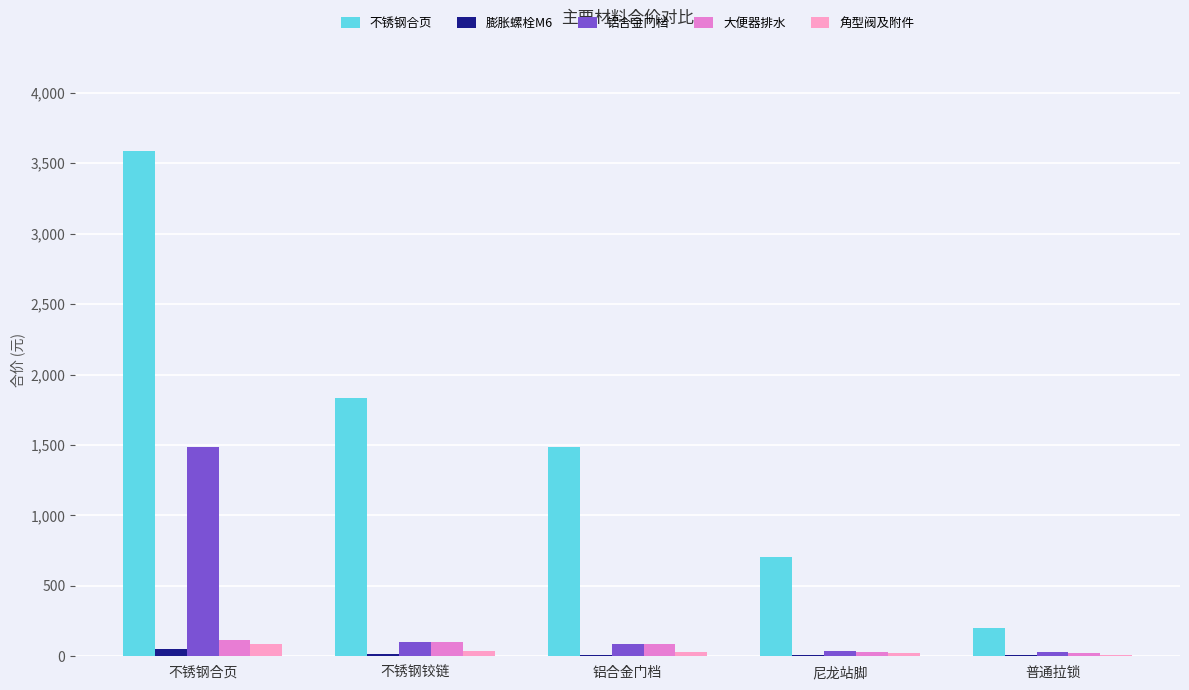

Which series has the largest total across all categories?

不锈钢合页